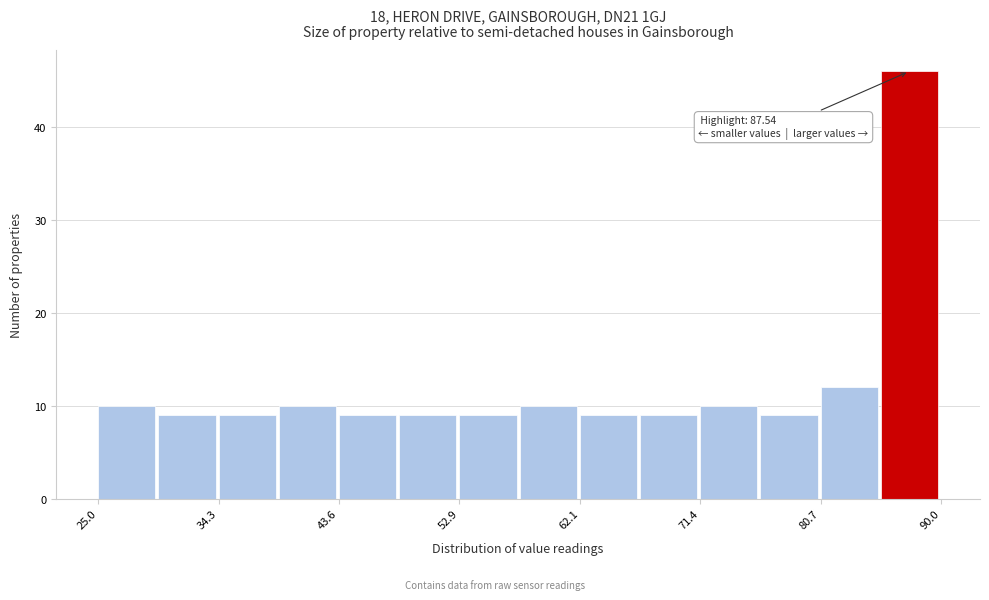

Which range on the x-axis has the tallest bar?

85 to 90